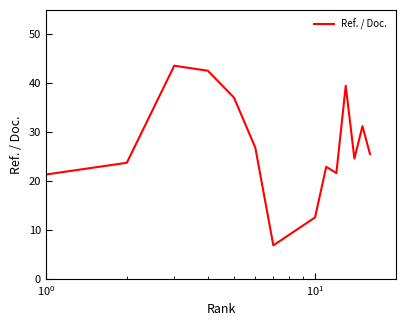

What is the smallest value displayed?

6.8